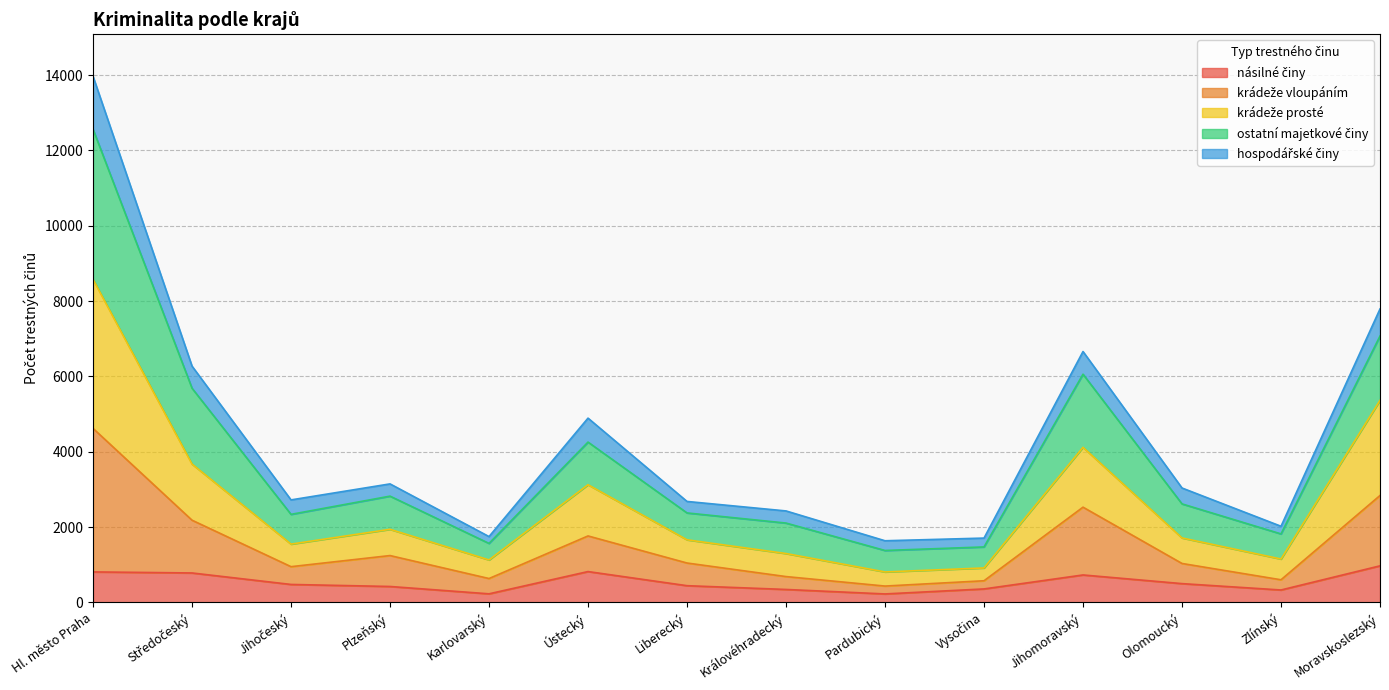

At which category is the sum across all series the highest?

Hl. město Praha